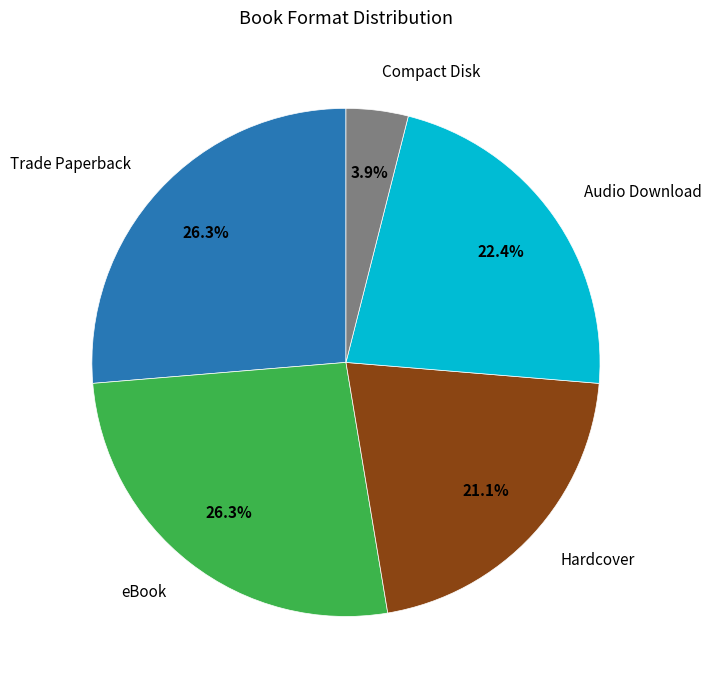

Is there a majority slice in this chart?

No